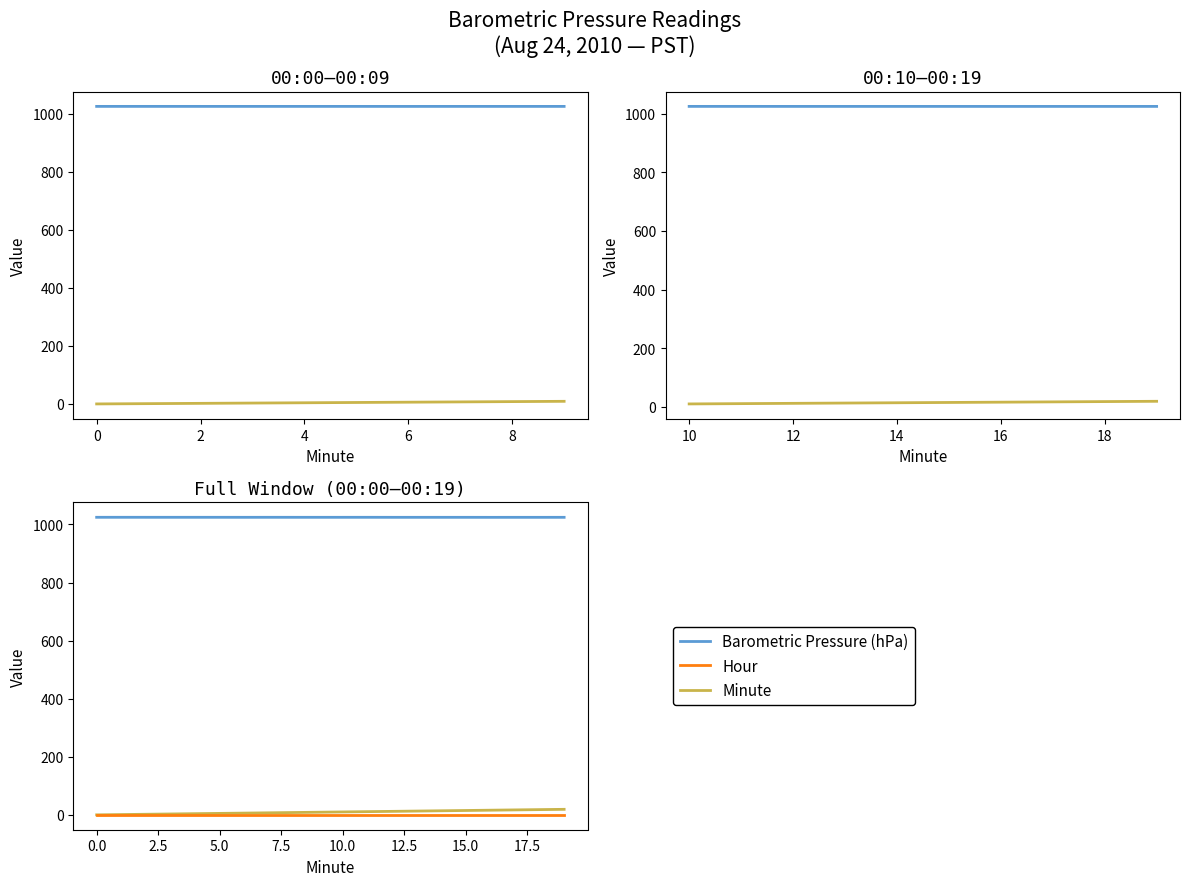

At how many categories does at least one series exceed 691?

20